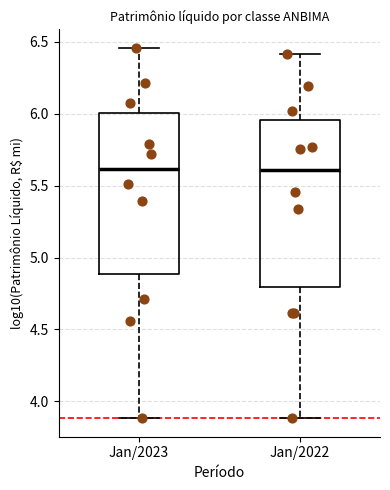

Reading left to right, read every box against the y-axis: the position of its median line, the range the box covers, and the ends of its whiskers. The values are not printed on the chart, so give them approximately, as read against the axis.

Jan/2023: median 5.60, box 4.90 to 6.00, whiskers 3.90 to 6.45
Jan/2022: median 5.60, box 4.80 to 5.95, whiskers 3.90 to 6.40